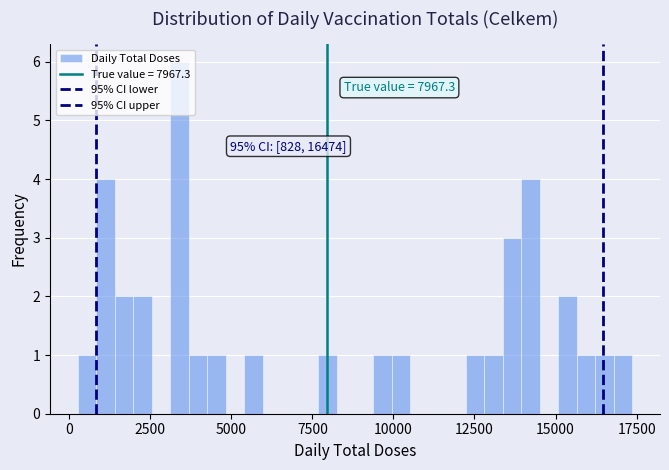

Around what value on the x-axis is the tallest bar? Give the approximate position of its centre, as read against the axis.

3500